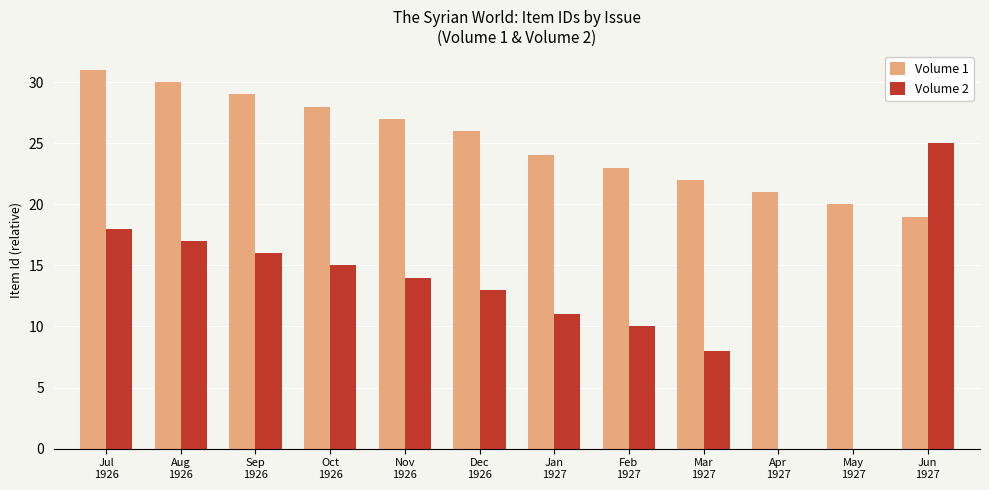

What is the difference between the Volume 2 values at Jan
1927 and Jun
1927?

14